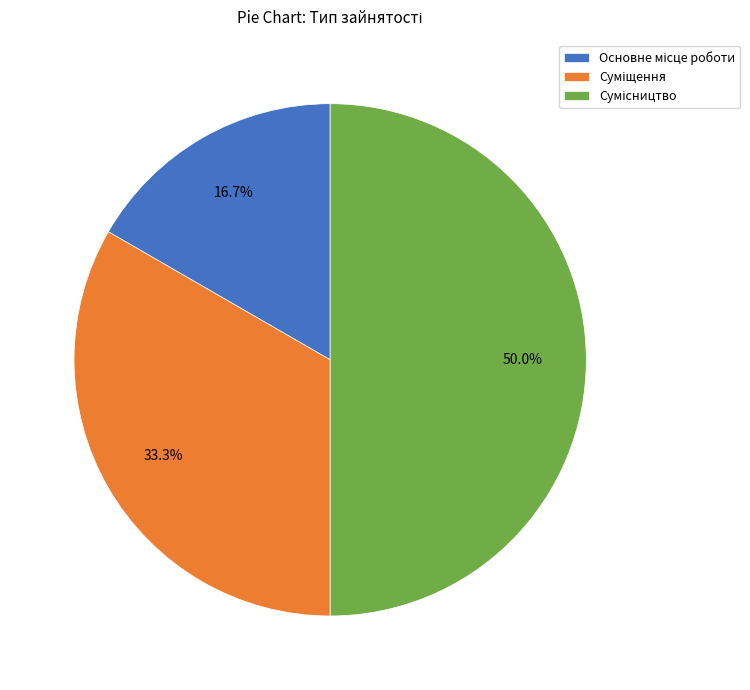

How many slices are in this pie chart?

3